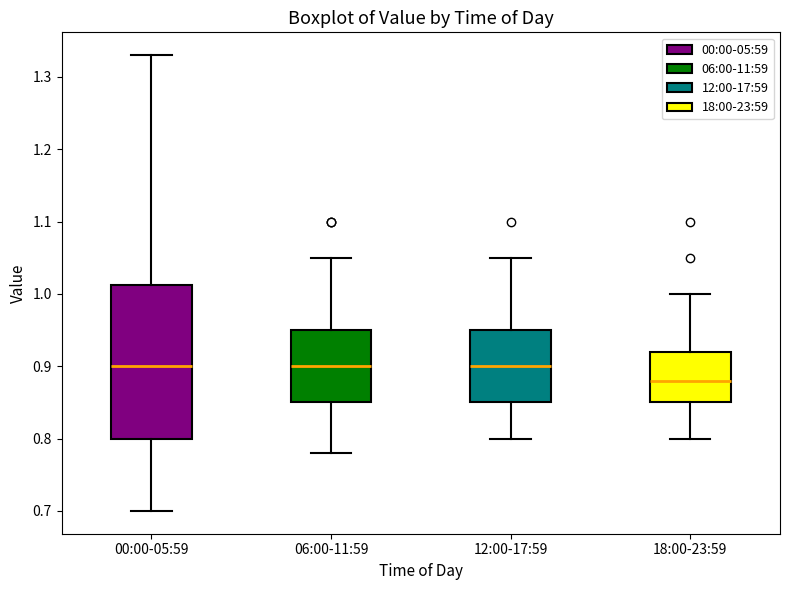

Reading left to right, transcribe this box plot: for each box, give where its median line is, the range the box spans, and where its two whiskers end, as read against the y-axis. The values are not printed on the chart, so give them approximately, as read against the axis.

00:00-05:59: median 0.90, box 0.80 to 1.01, whiskers 0.70 to 1.33
06:00-11:59: median 0.90, box 0.85 to 0.95, whiskers 0.78 to 1.05
12:00-17:59: median 0.90, box 0.85 to 0.95, whiskers 0.80 to 1.05
18:00-23:59: median 0.88, box 0.85 to 0.92, whiskers 0.80 to 1.00